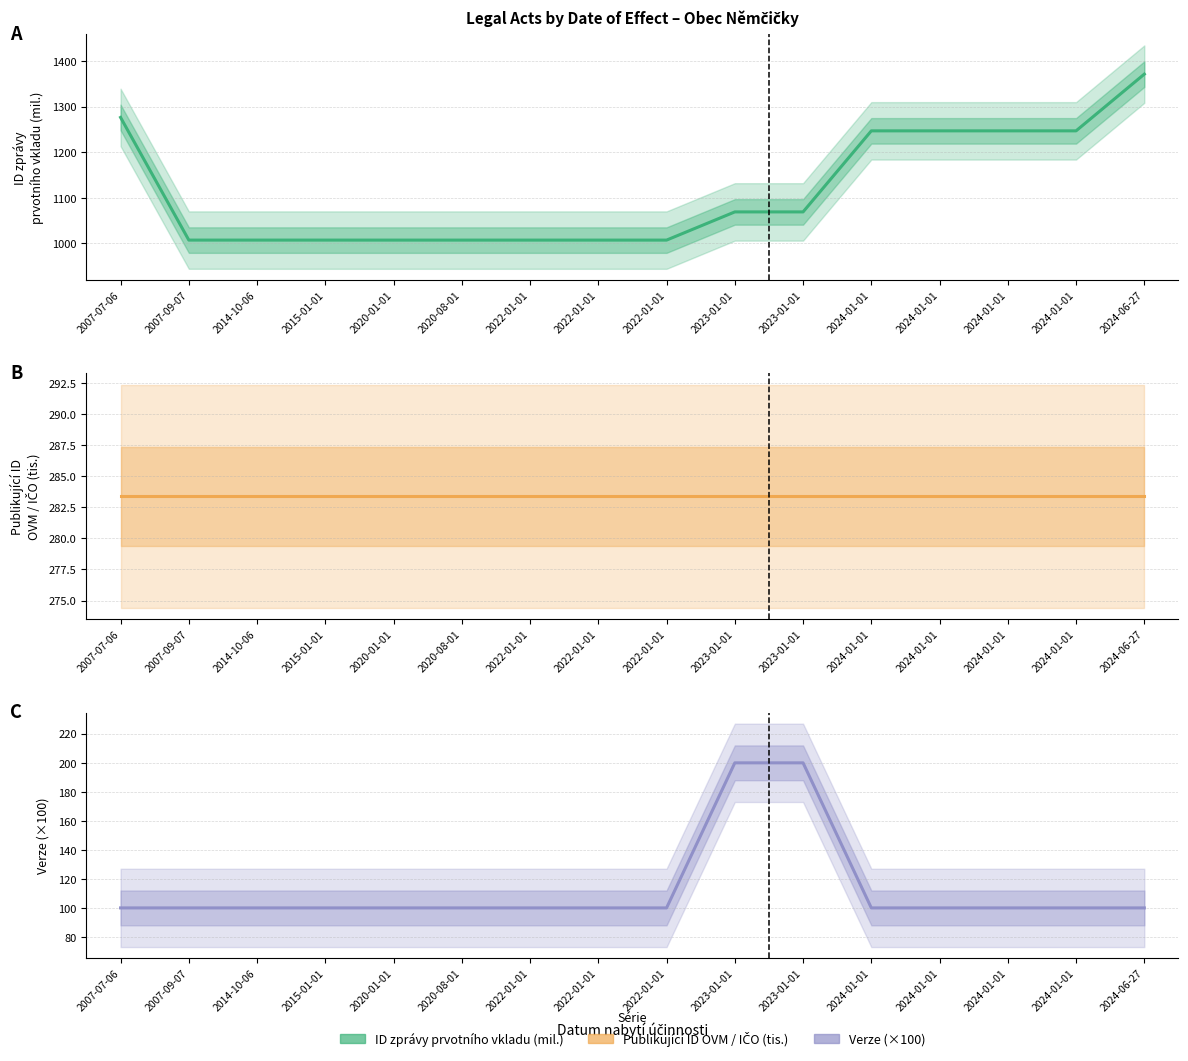

True or false: Verze (×100) has more than 0 interior local peaks.

False